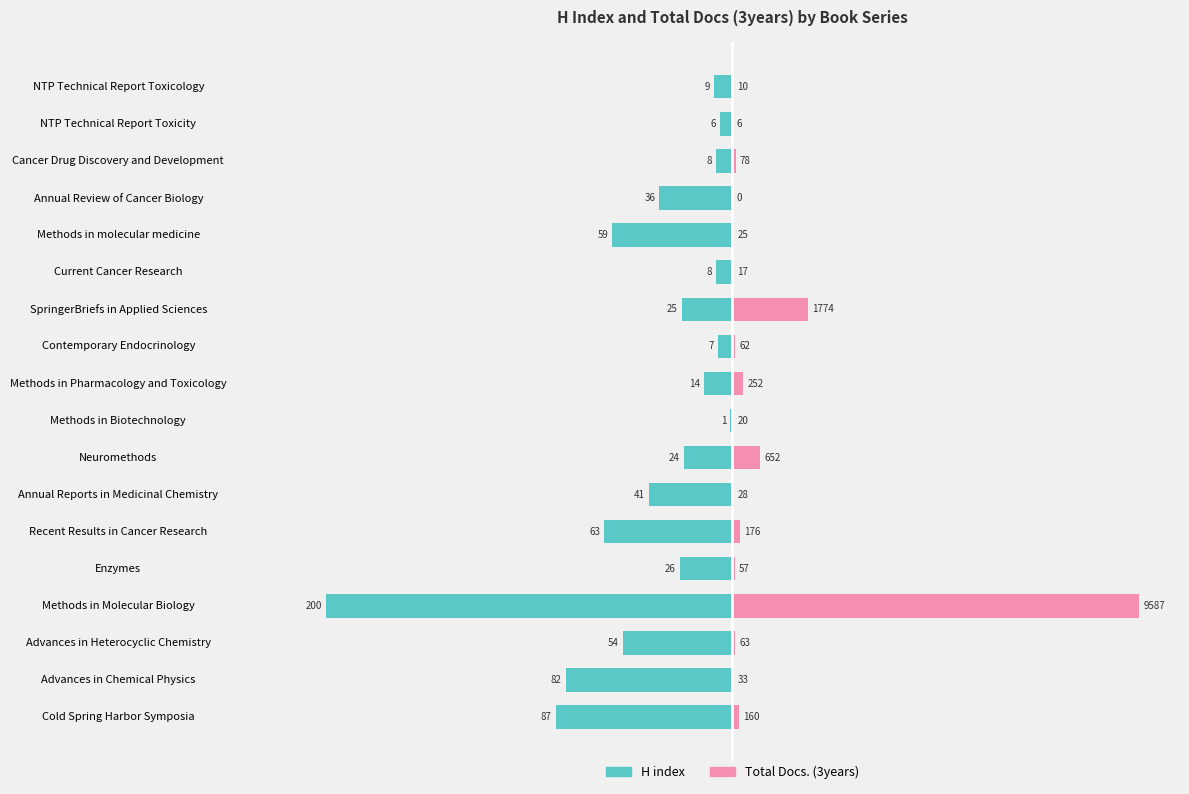

How many bars are there in total?

36